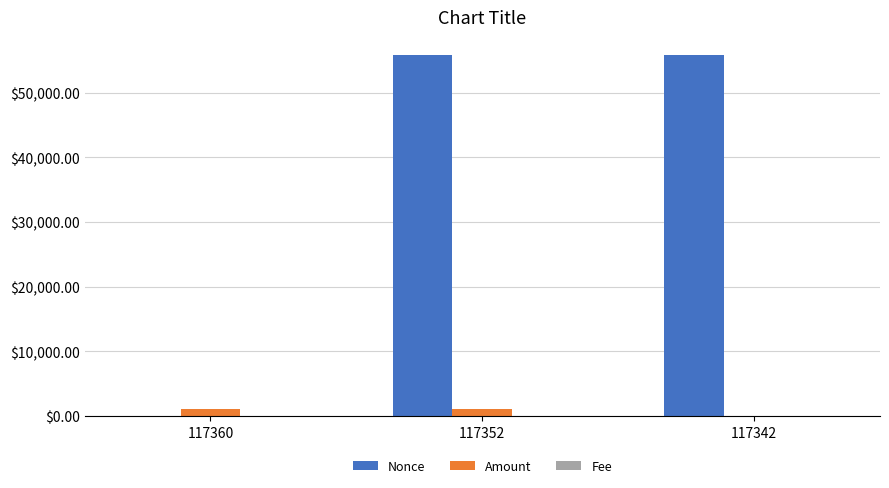

At which label is Nonce closest to 27918?

117342